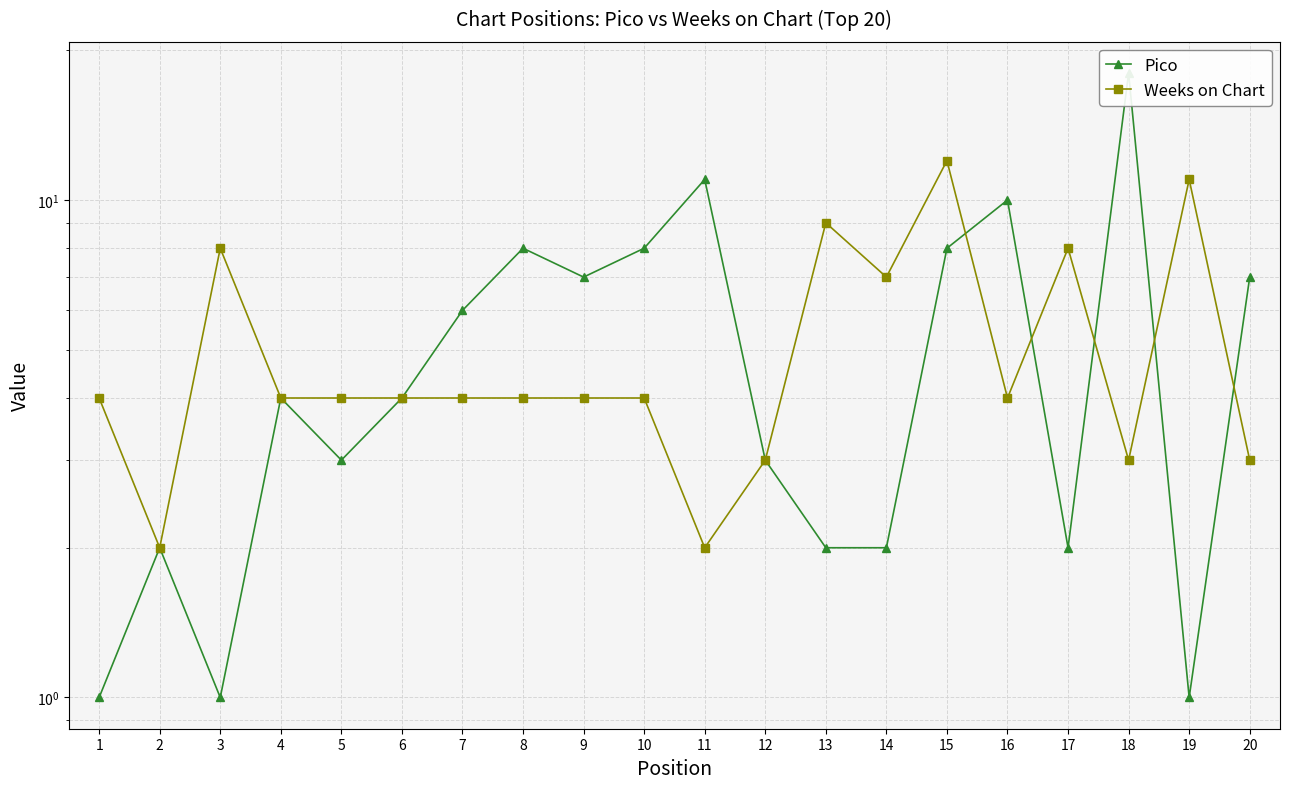

True or false: Weeks on Chart has a value of 11 at 19.

True